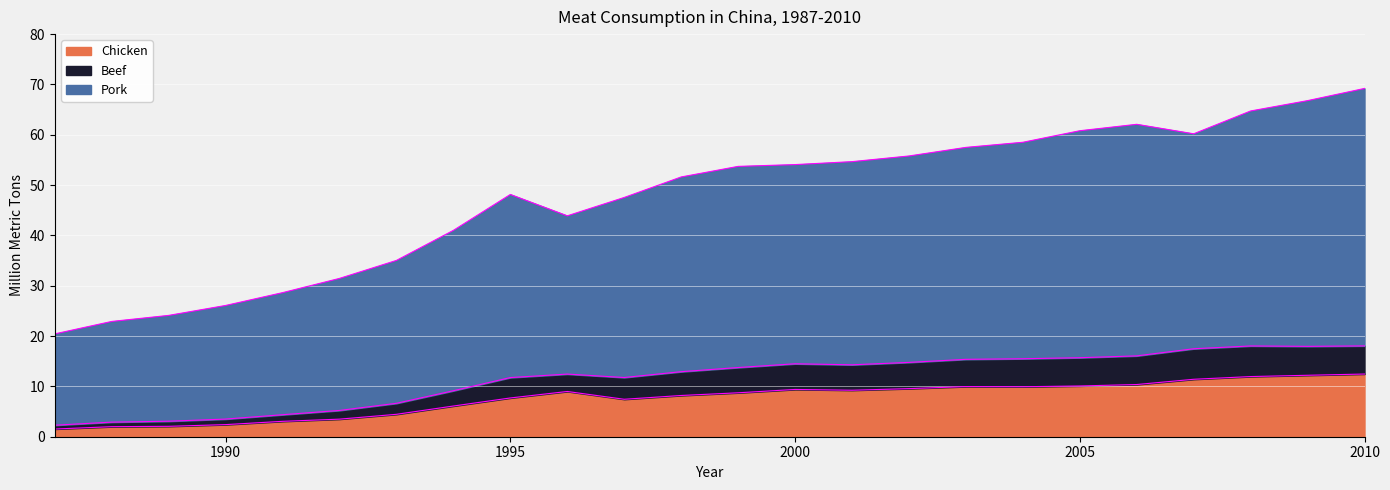

True or false: Beef has a value of 8.3 at 2005.

False